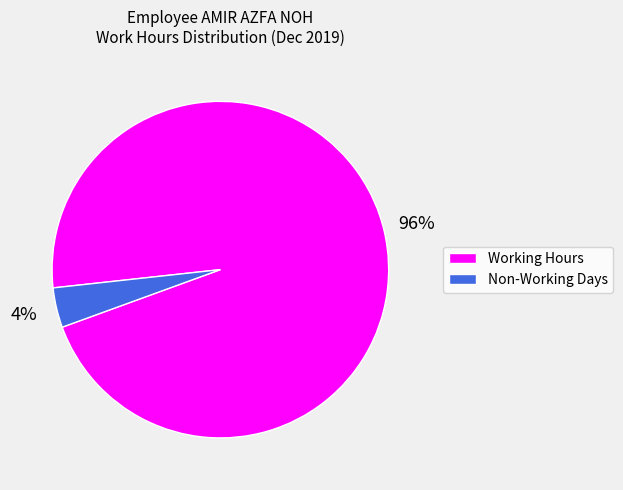

To the nearest percent, what is the difference between the largest and smallest slice percentages?

92%